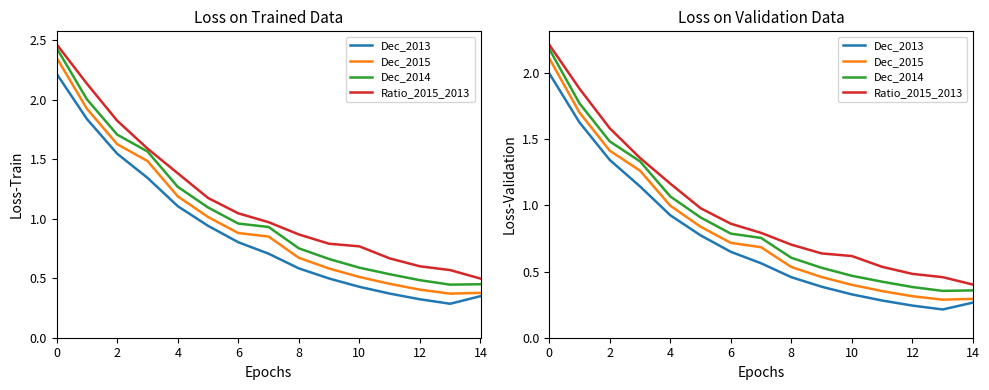

What is the smallest value displayed?

0.2